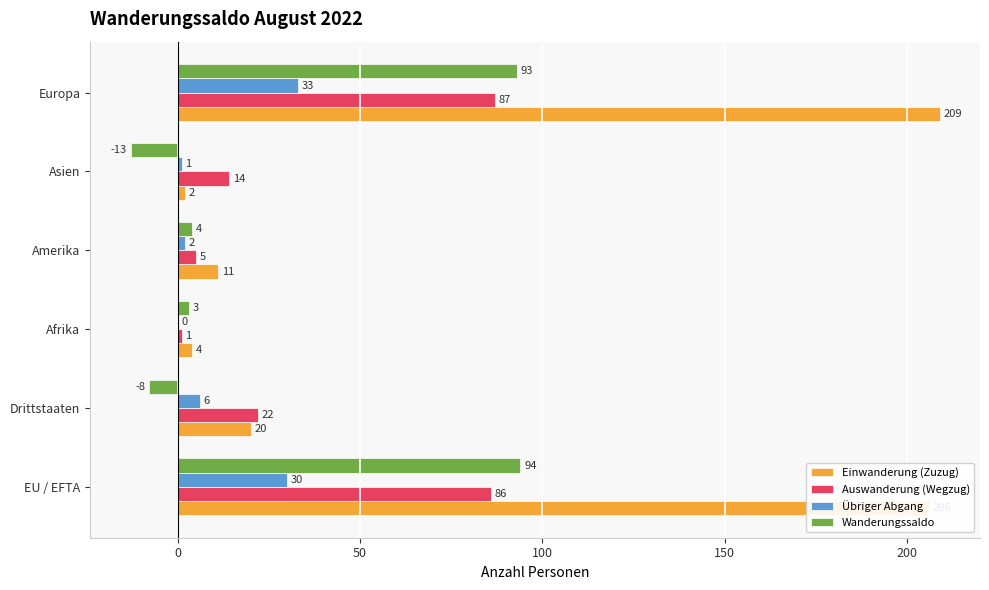

How many data points does each series have?

6